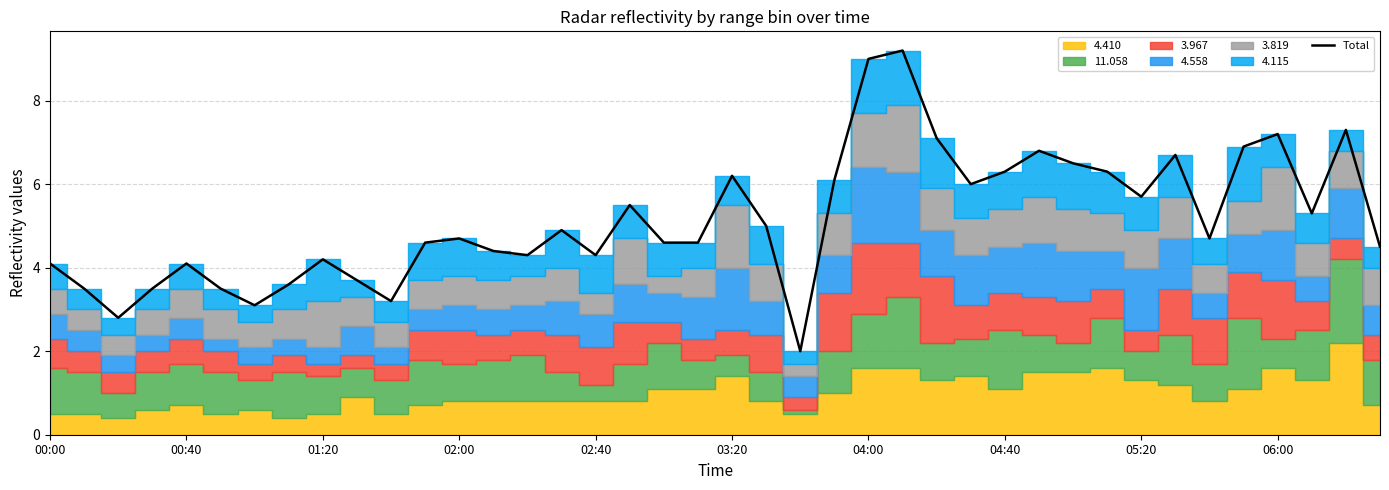

The Total series shows 1.2 at 01:20. True or false?

False